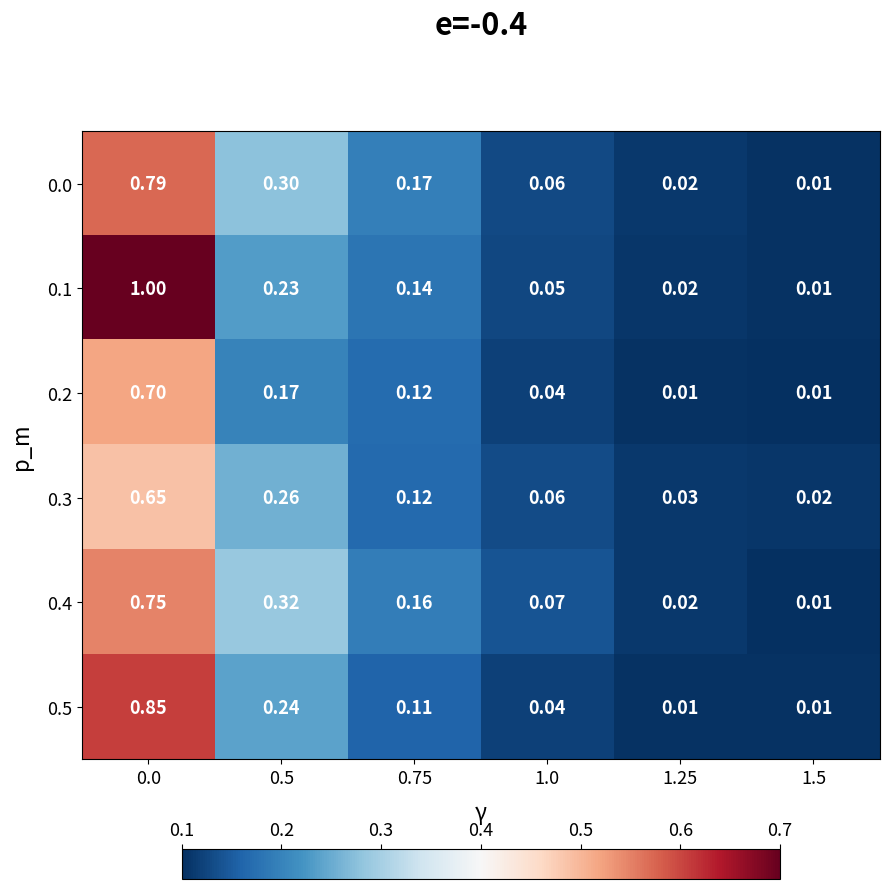

Is the value of 0.3 at 1.0 greater than the value of 0.2 at 1.25?

Yes